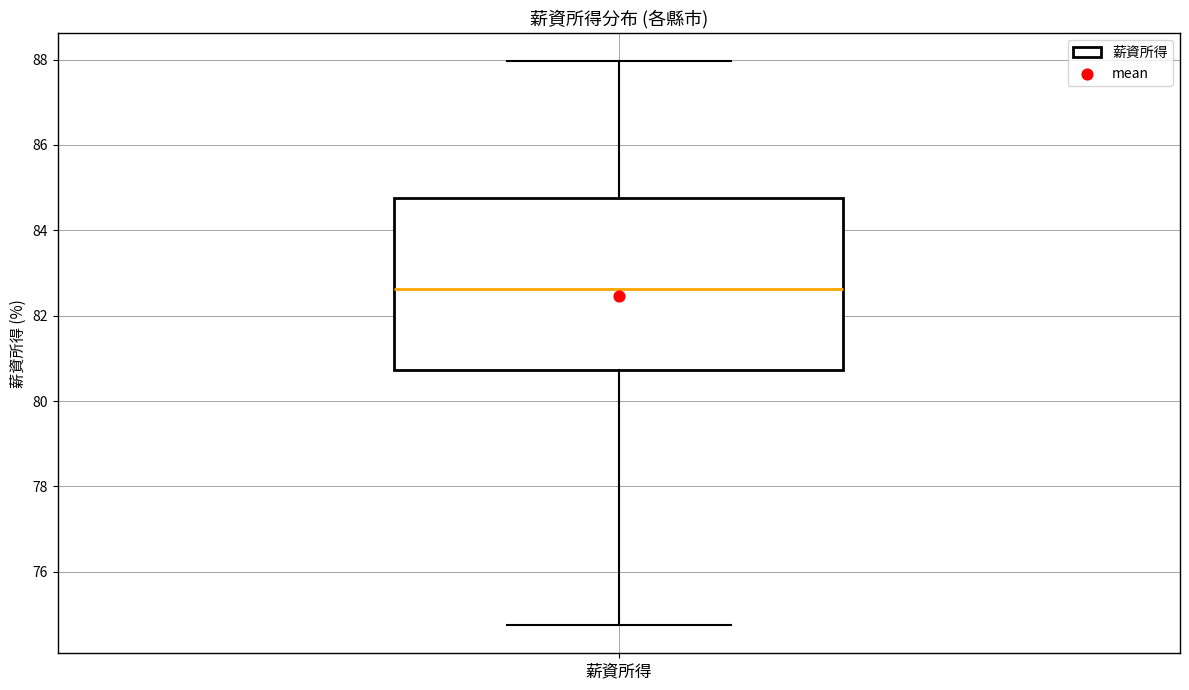

Read this box plot against the y-axis: the position of the median line, the range covered by the box, and the ends of both whiskers. The values are not printed on the chart, so give them approximately, as read against the axis.

median 82.6, box 80.8 to 84.8, whiskers 74.8 to 88.0